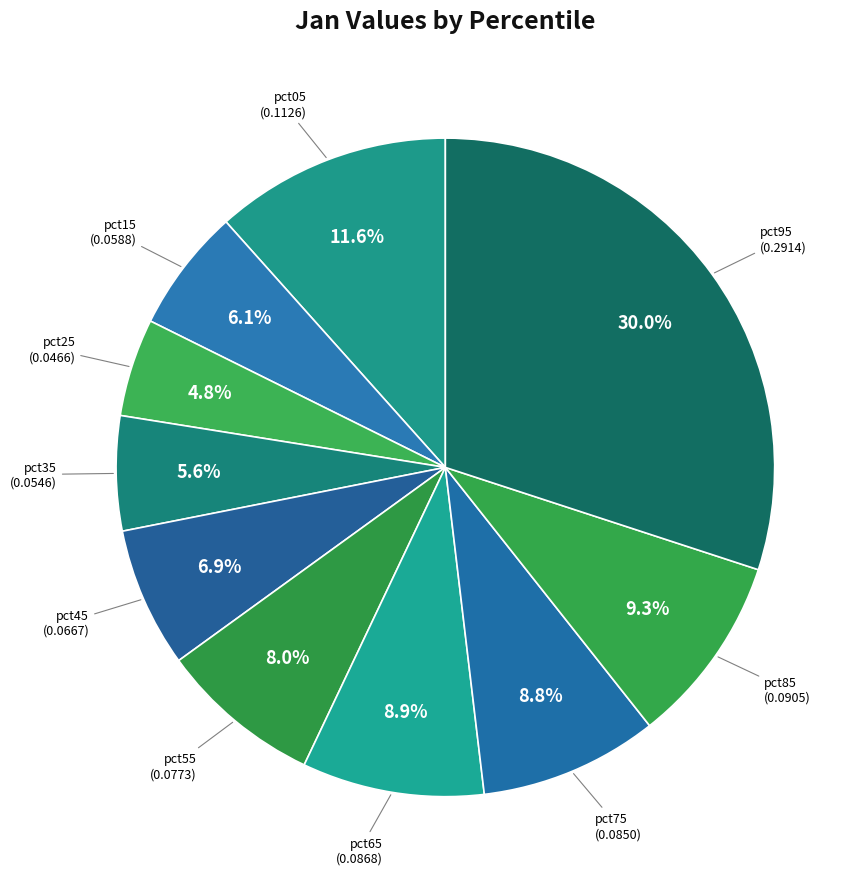

To the nearest percent, what percentage of the pie is pct85?

9%